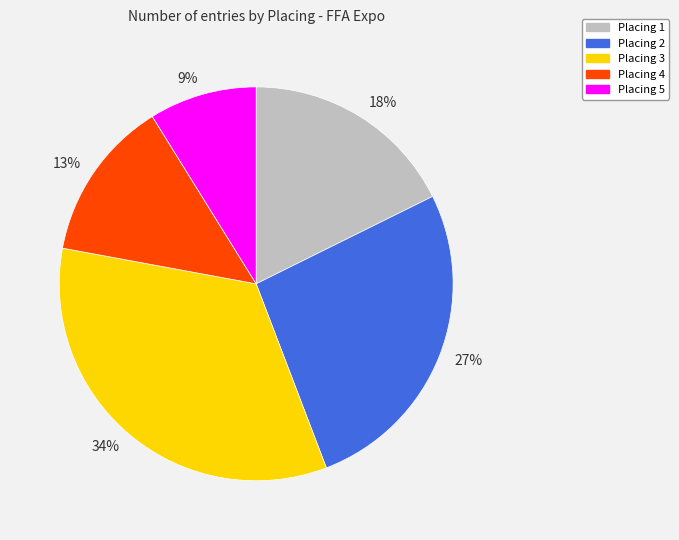

Which slice is the largest?

Placing 3